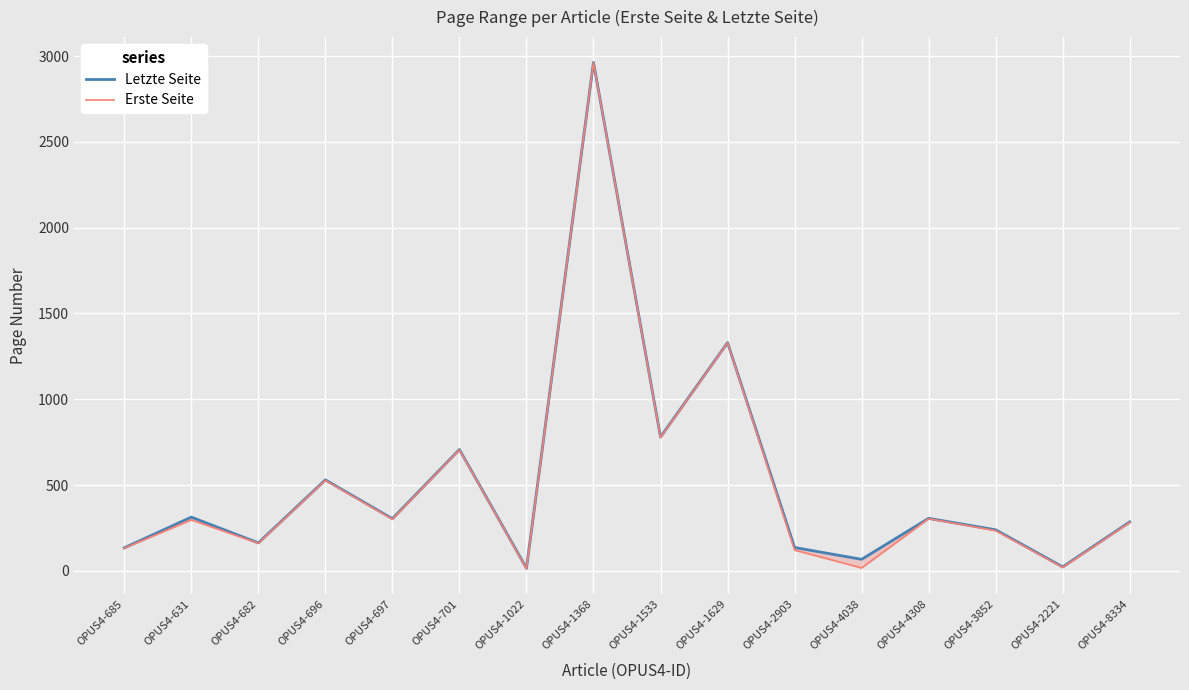

What is the lowest value of the Letzte Seite series?

15